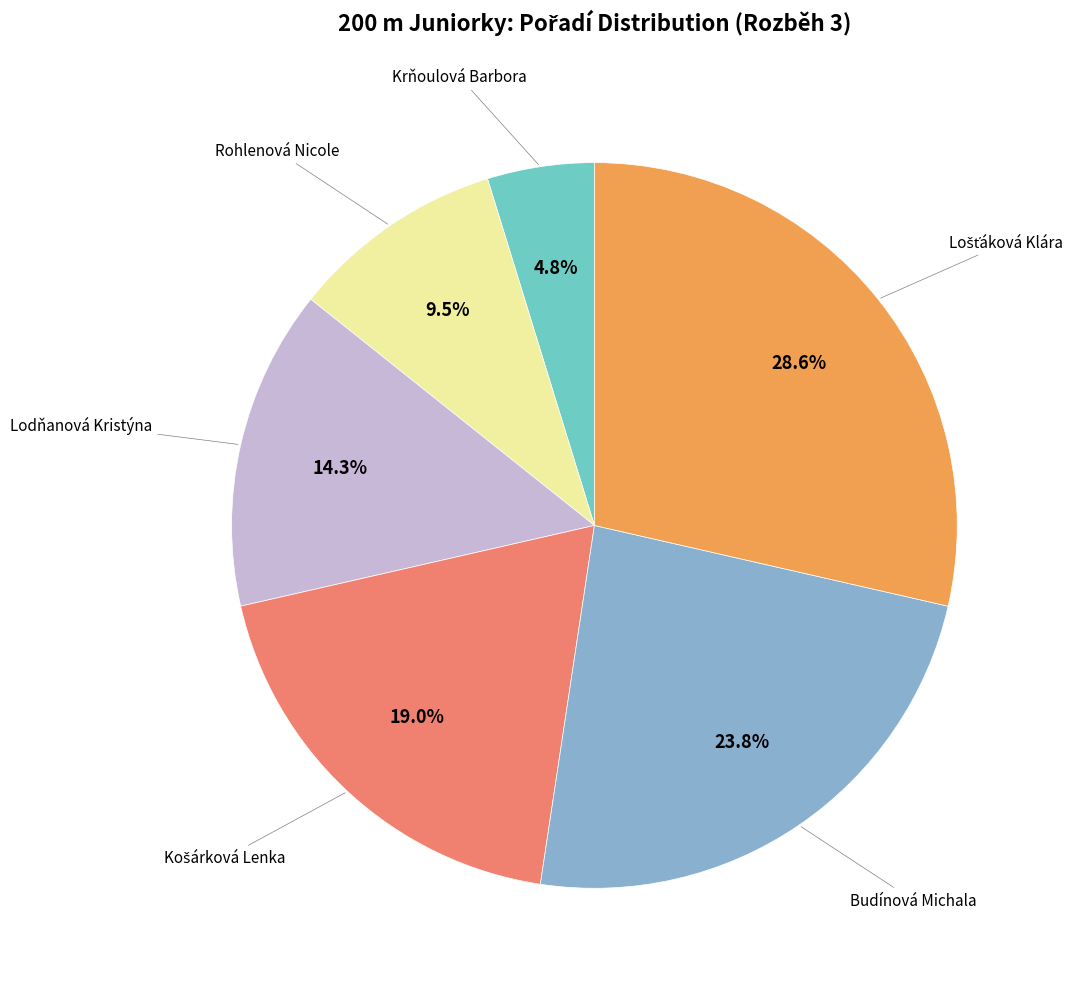

How many slices are in this pie chart?

6